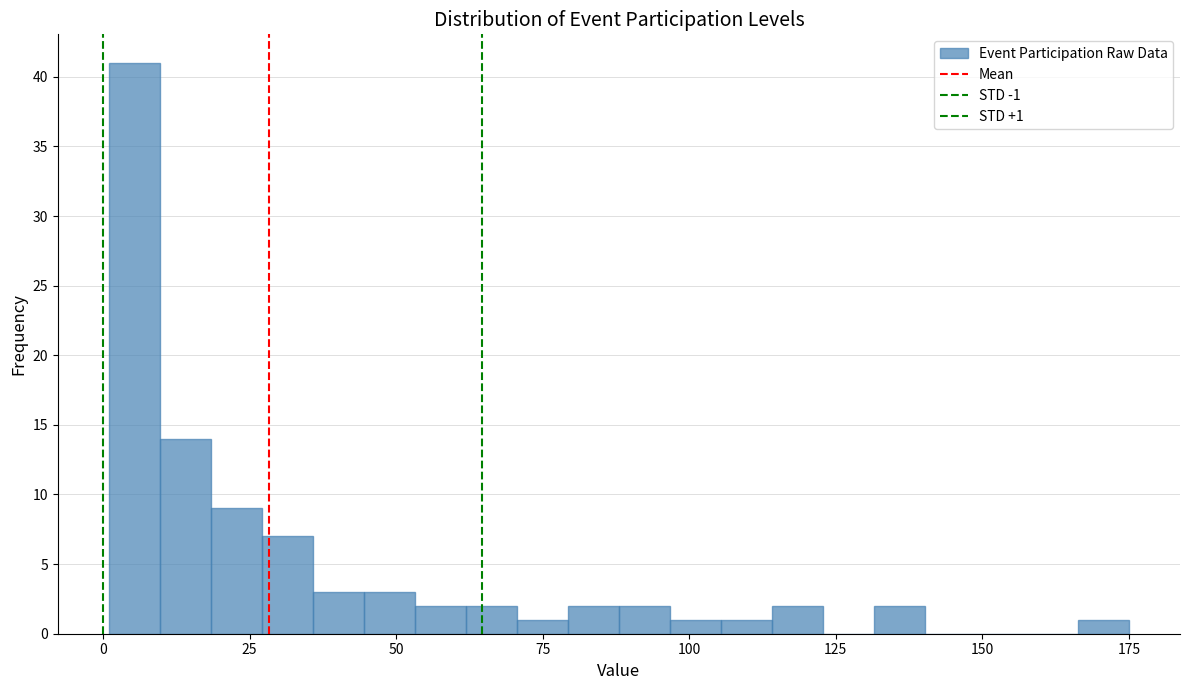

Read against the x-axis, roughly where is the centre of the tallest bar?

5